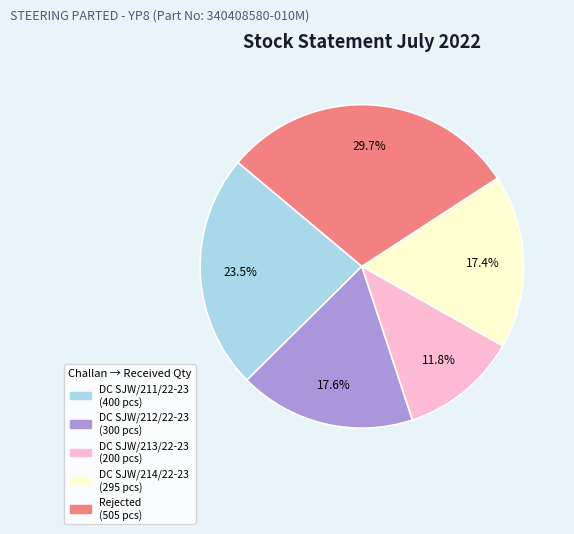

Is there a majority slice in this chart?

No